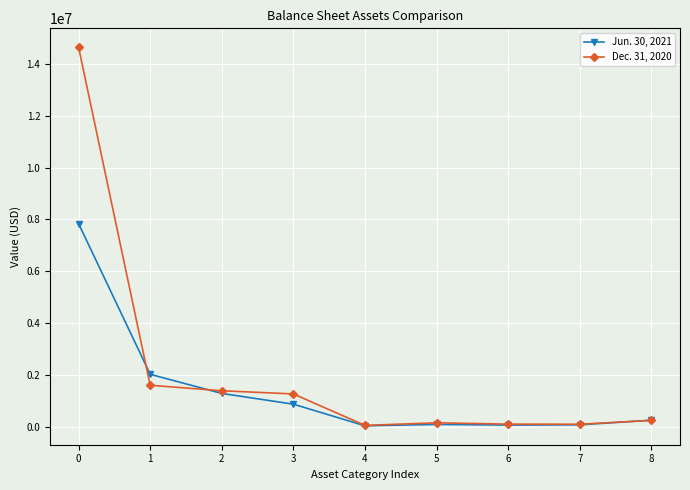

Is the value of Jun. 30, 2021 at 6 greater than the value of Dec. 31, 2020 at 2?

No